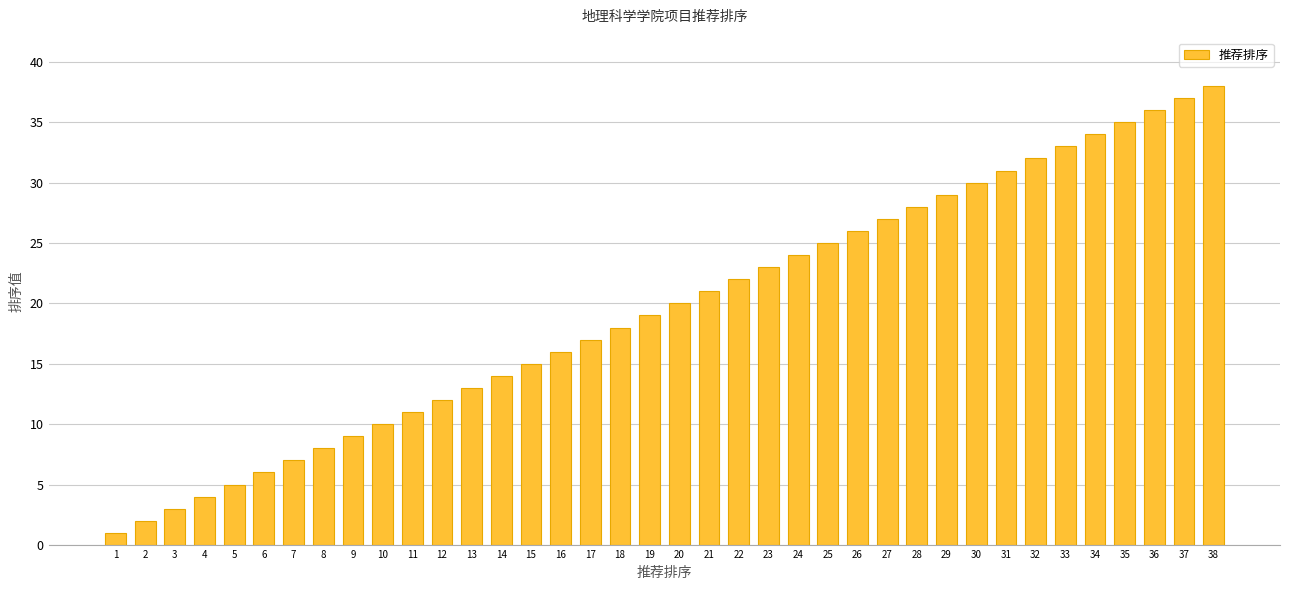

What is the sum of all values?

741